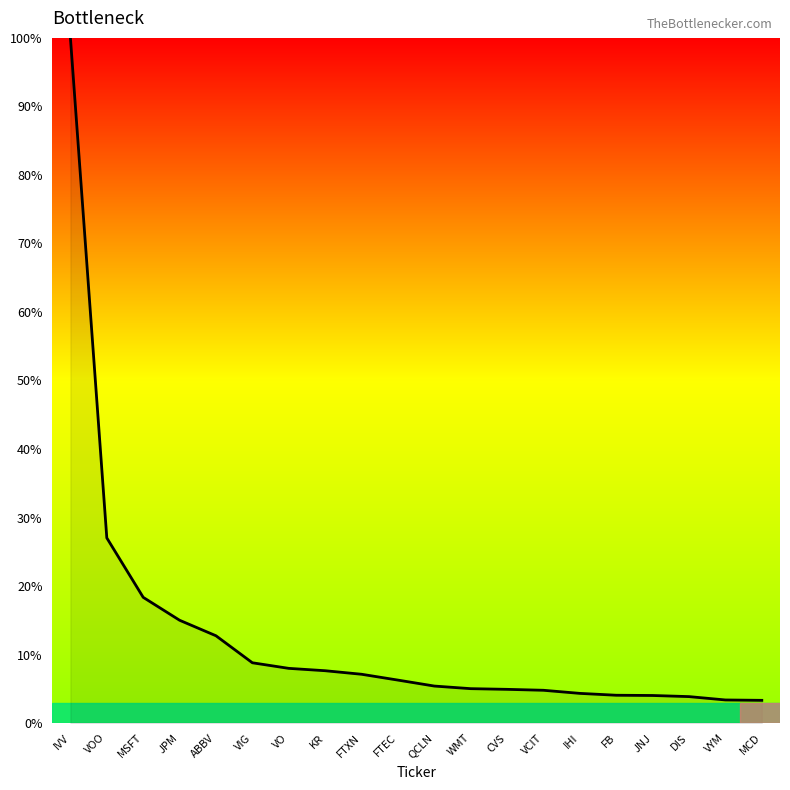

What is the difference between the maximum and minimum values?

96.7